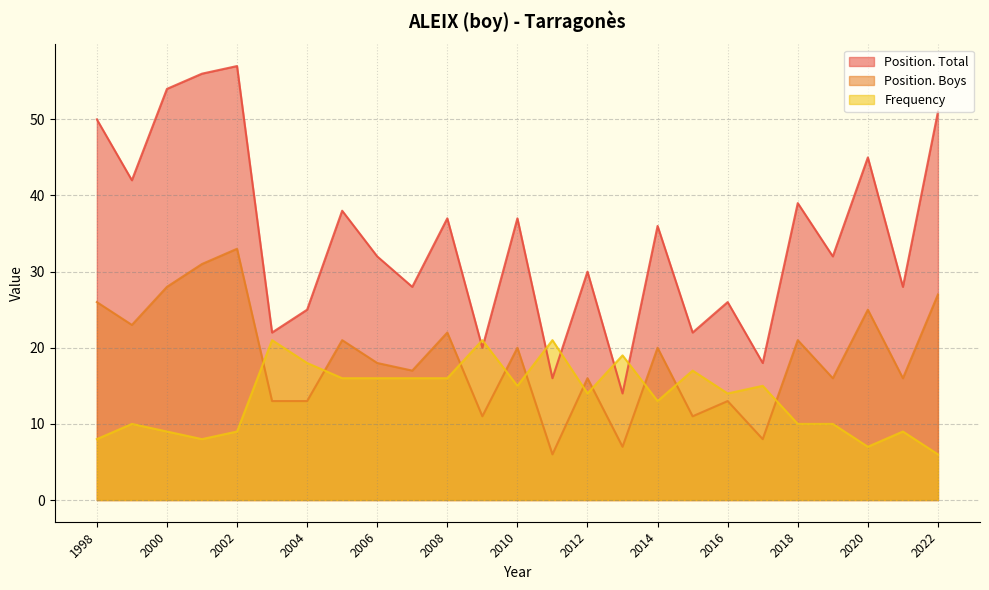

List the series in order of their peak value, highest first.

Position. Total, Position. Boys, Frequency